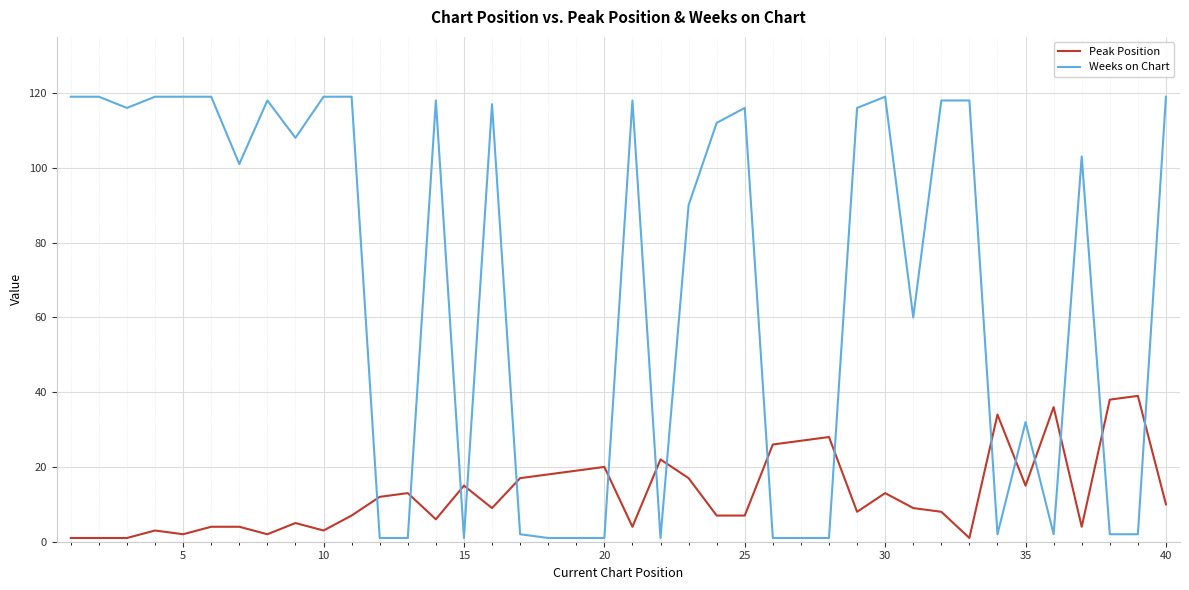

Rank the series by their maximum value, from highest to lowest.

Weeks on Chart, Peak Position